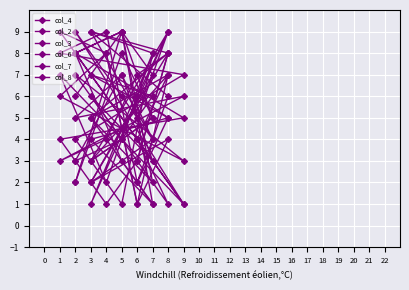

How many times do col_7 and col_3 cross each other?

7